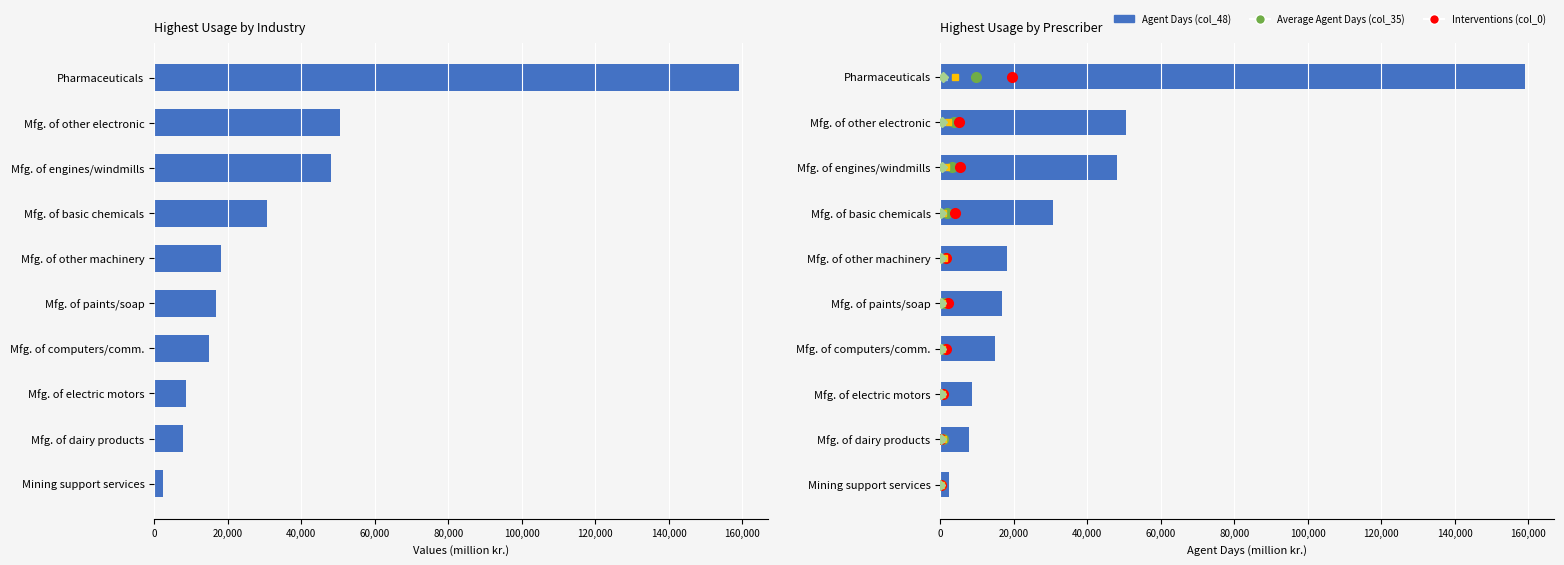

Between col_35 and 8, which series saw the biggest shift?

col_48